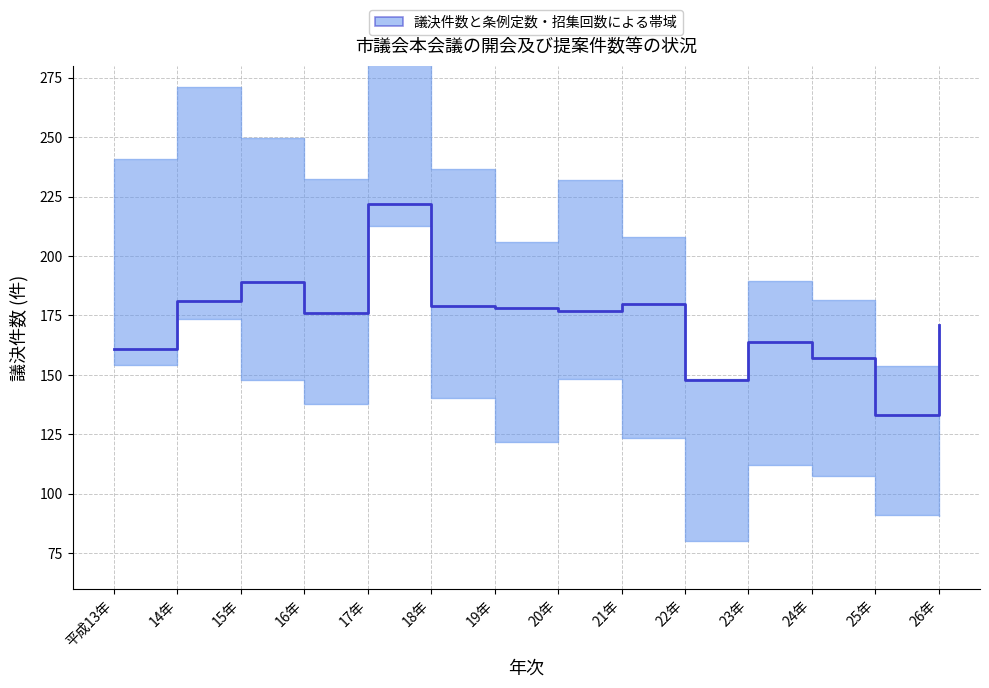

What is the ratio of the value at 19年 to the value at 22年?

1.2